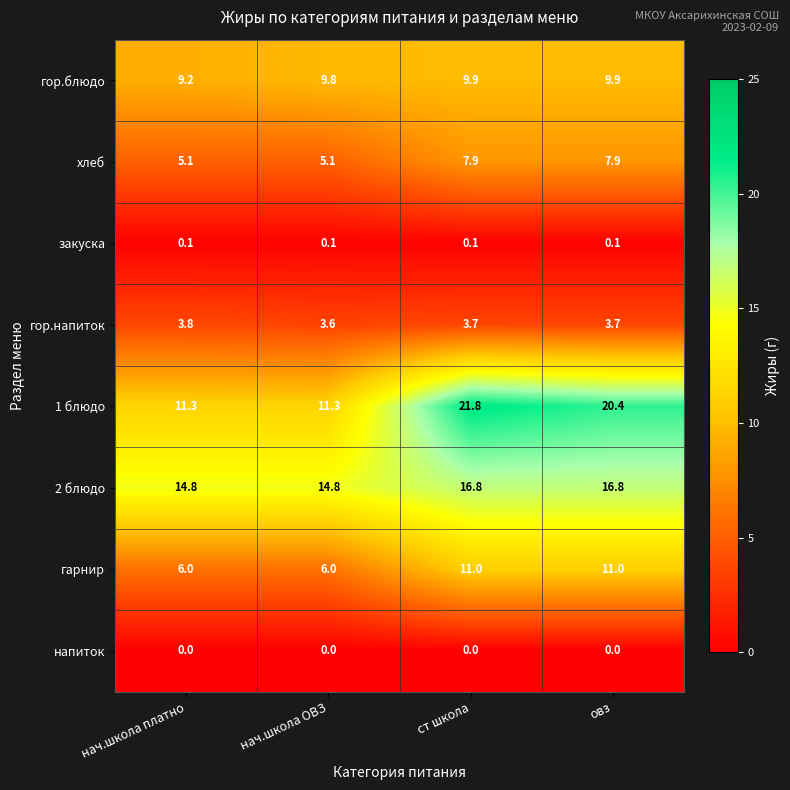

Which series changed the most between нач.школа ОВЗ and ст школа?

1 блюдо